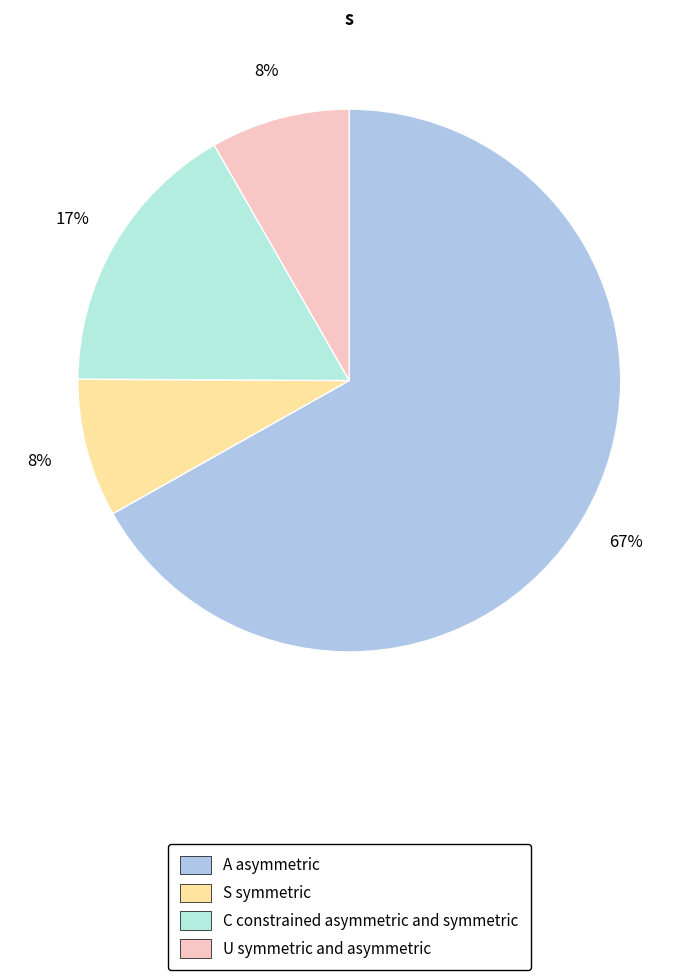

Does any single category account for the majority?

Yes